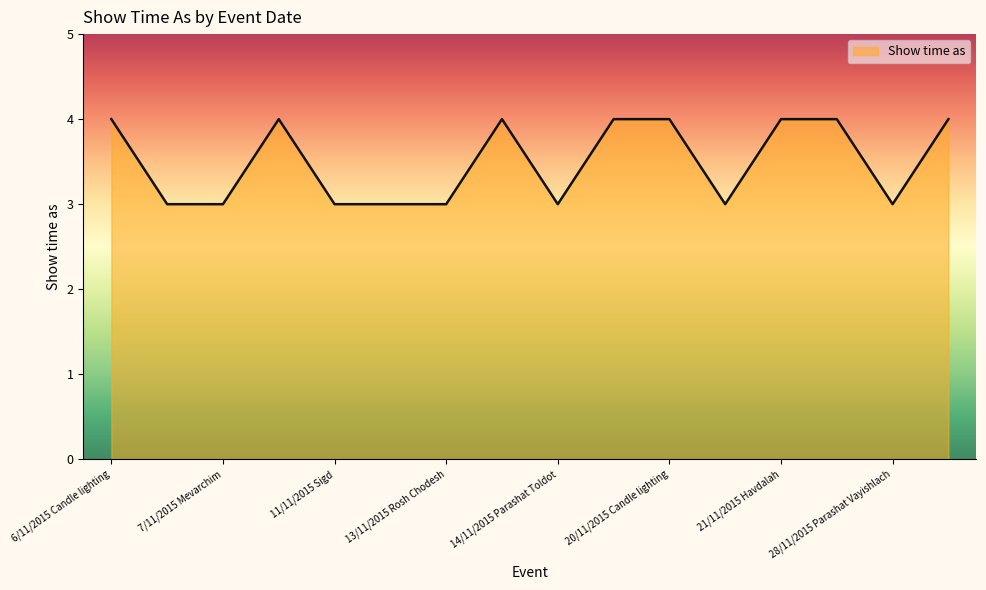

What is the maximum value shown in the chart?

4